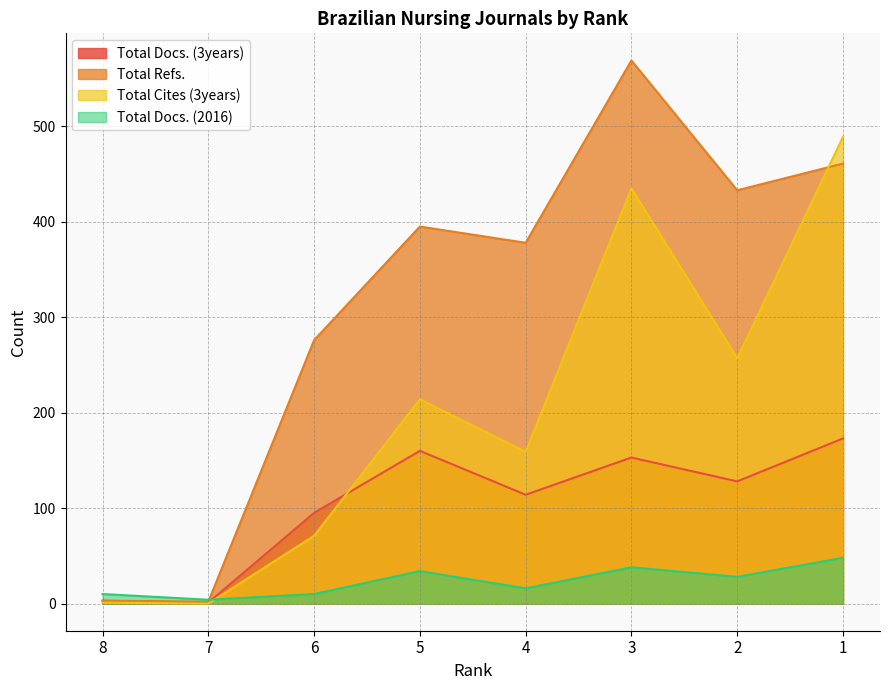

Reading left to right, list all the values displayed in this chart.

Total Docs. (3years): 8=3	7=1	6=95	5=160	4=114	3=153	2=128	1=173
Total Refs.: 8=3	7=2	6=276	5=395	4=378	3=569	2=433	1=461
Total Cites (3years): 8=1	7=0	6=71	5=214	4=159	3=435	2=257	1=489
Total Docs. (2016): 8=10	7=4	6=10	5=34	4=16	3=38	2=28	1=48